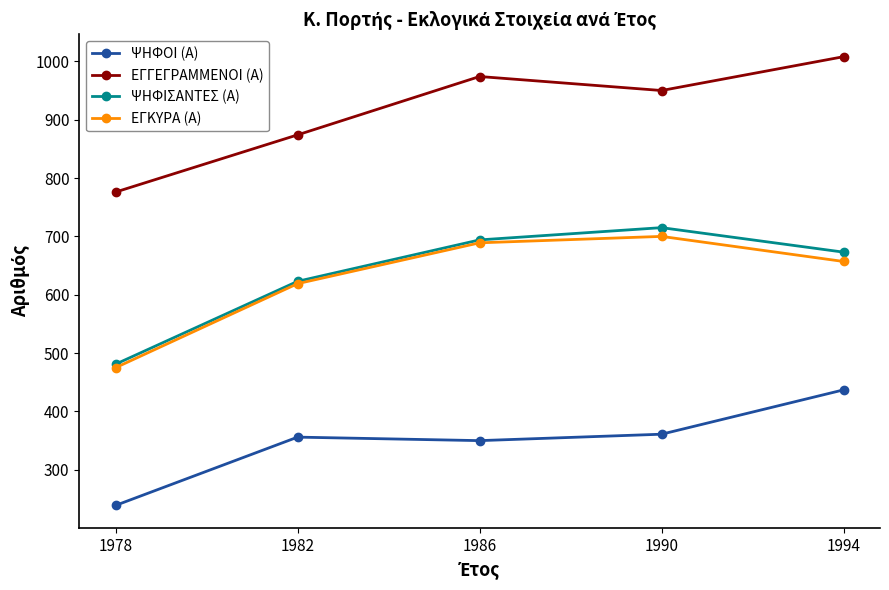

At which label does ΕΓΚΥΡΑ (Α) first exceed 657?

1986